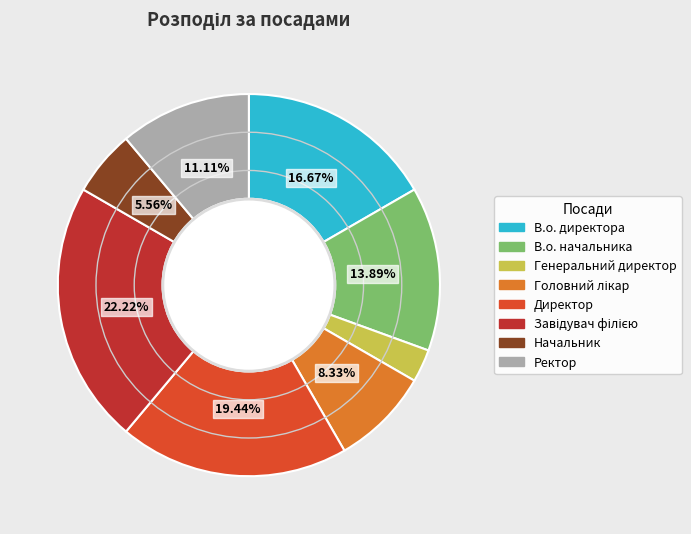

What is the smallest slice in the pie chart?

Генеральний директор